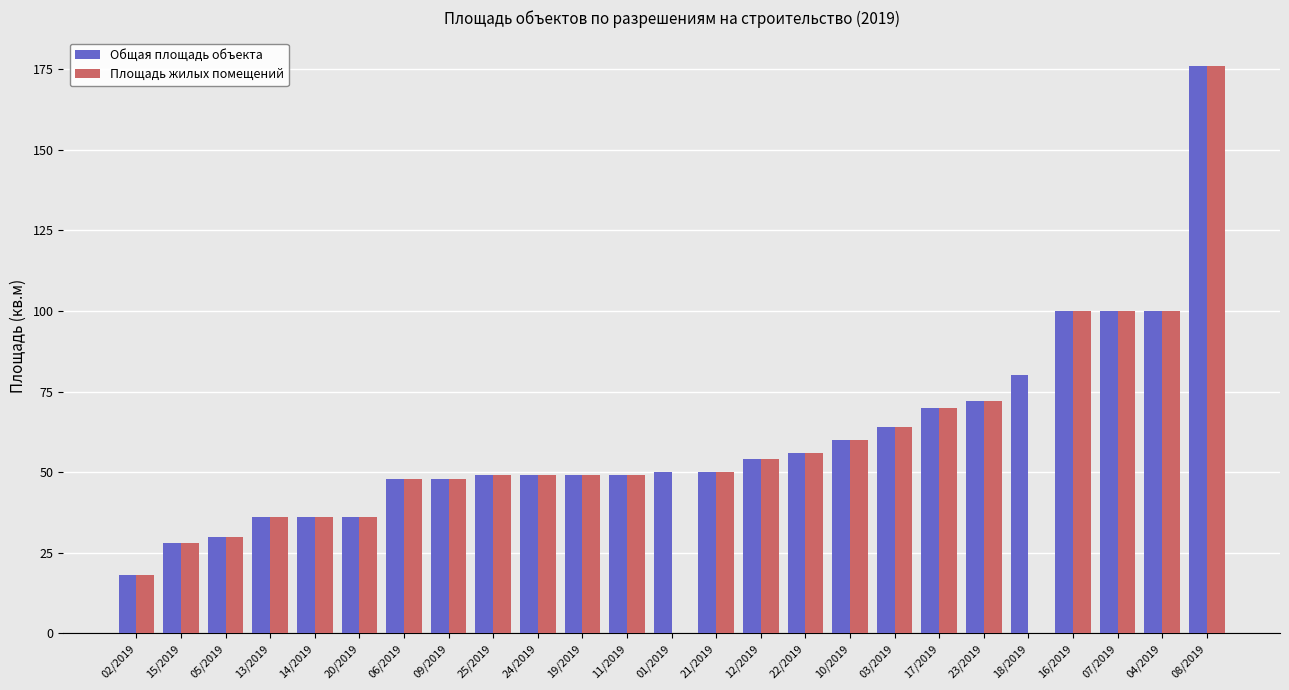

True or false: Площадь жилых помещений has a value of 53 at 14/2019.

False